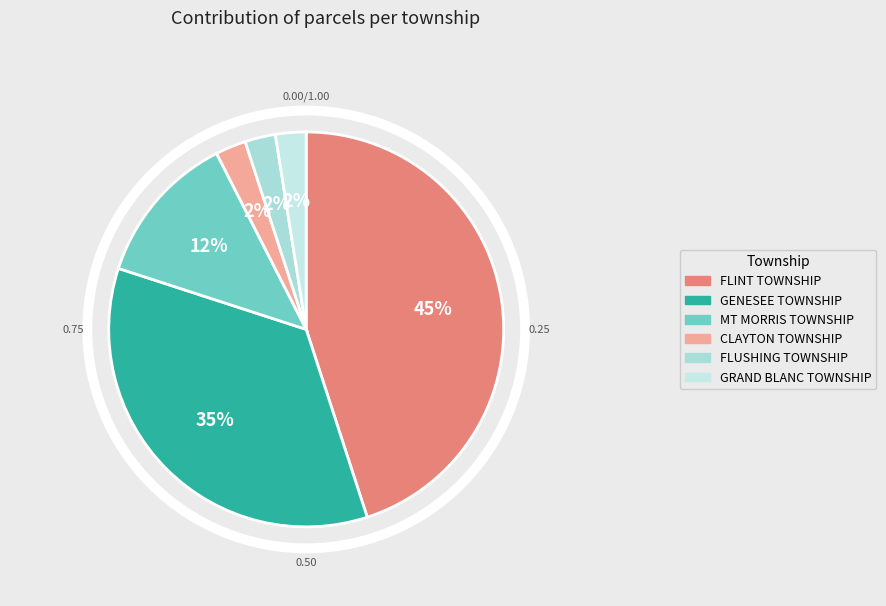

Approximately how many times larger is the value at CLAYTON TOWNSHIP compared to GRAND BLANC TOWNSHIP?

1.0